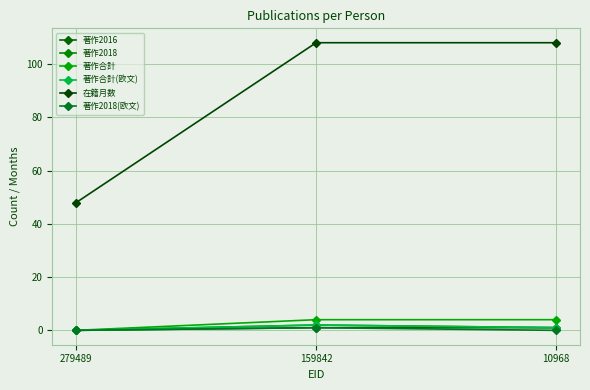

Reading left to right, transcribe all the data shown in this chart.

著作2016: 0	1	1
著作2018: 0	2	1
著作合計: 0	4	4
著作合計(欧文): 0	2	1
在籍月数: 48	108	108
著作2018(欧文): 0	1	0